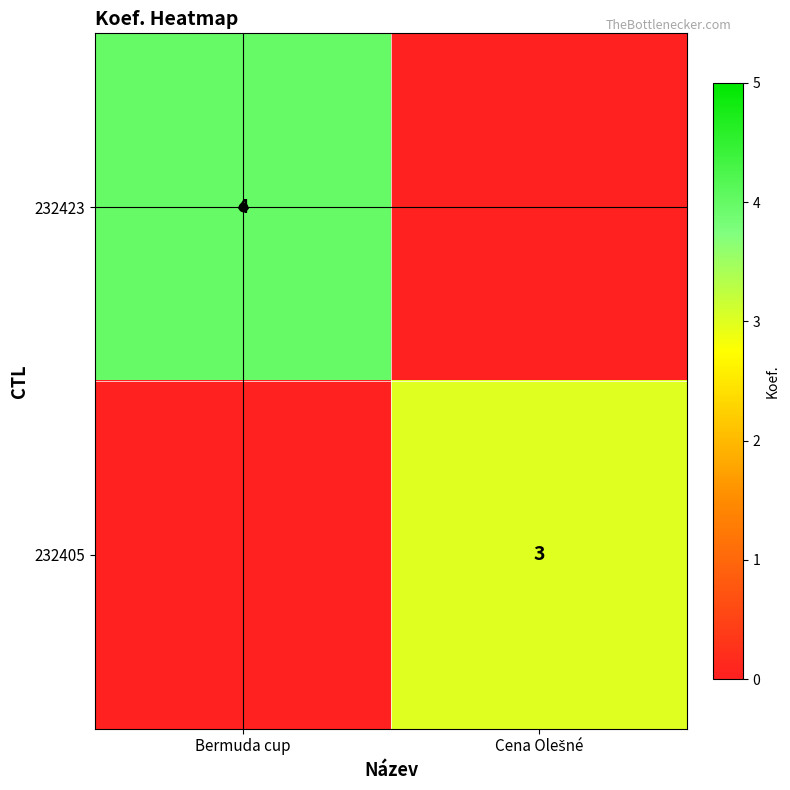

The 232423 series shows 4 at Bermuda cup. True or false?

True